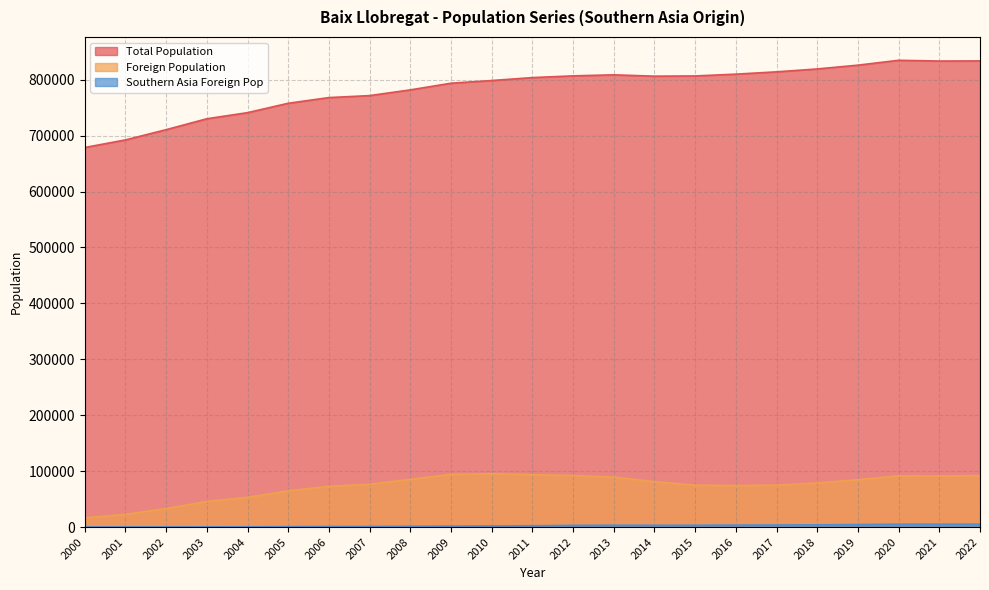

Does the chart have visible grid lines?

Yes